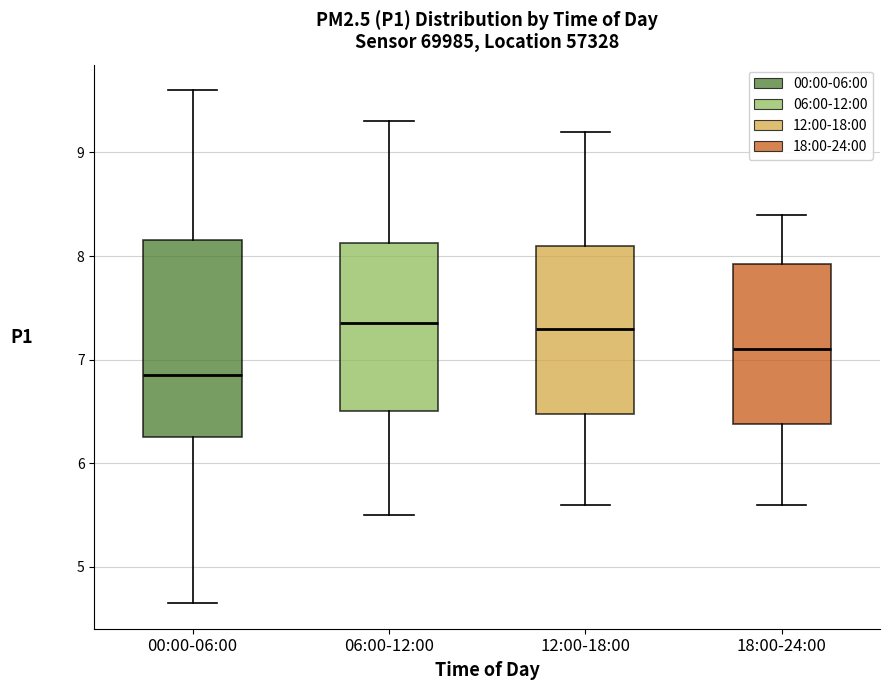

Where does the median line of the box for 06:00-12:00 sit on the y-axis? The values are not printed on the chart, so give them approximately, as read against the axis.

7.4